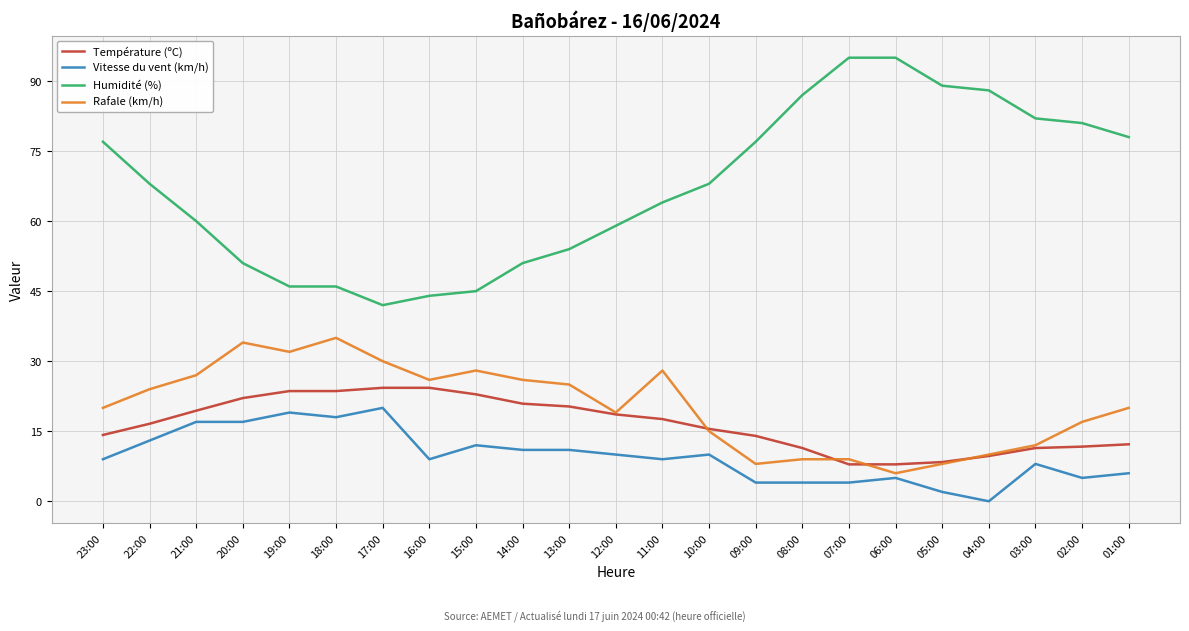

True or false: Rafale (km/h) has more than 0 interior local peaks.

True